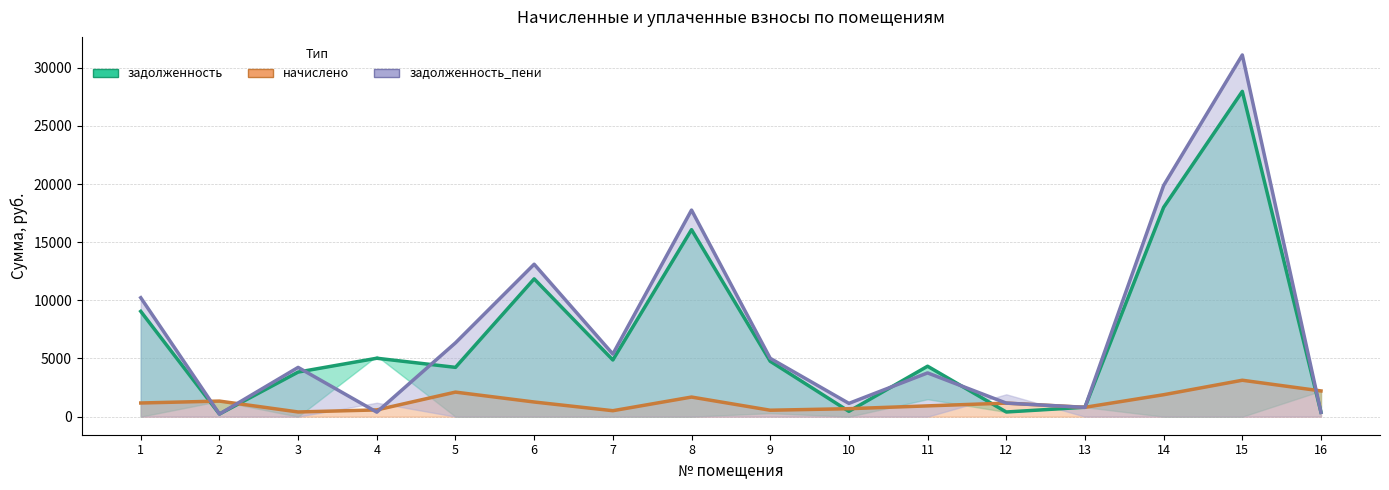

True or false: задолженность has more than 2 points higher than both neighbors.

True